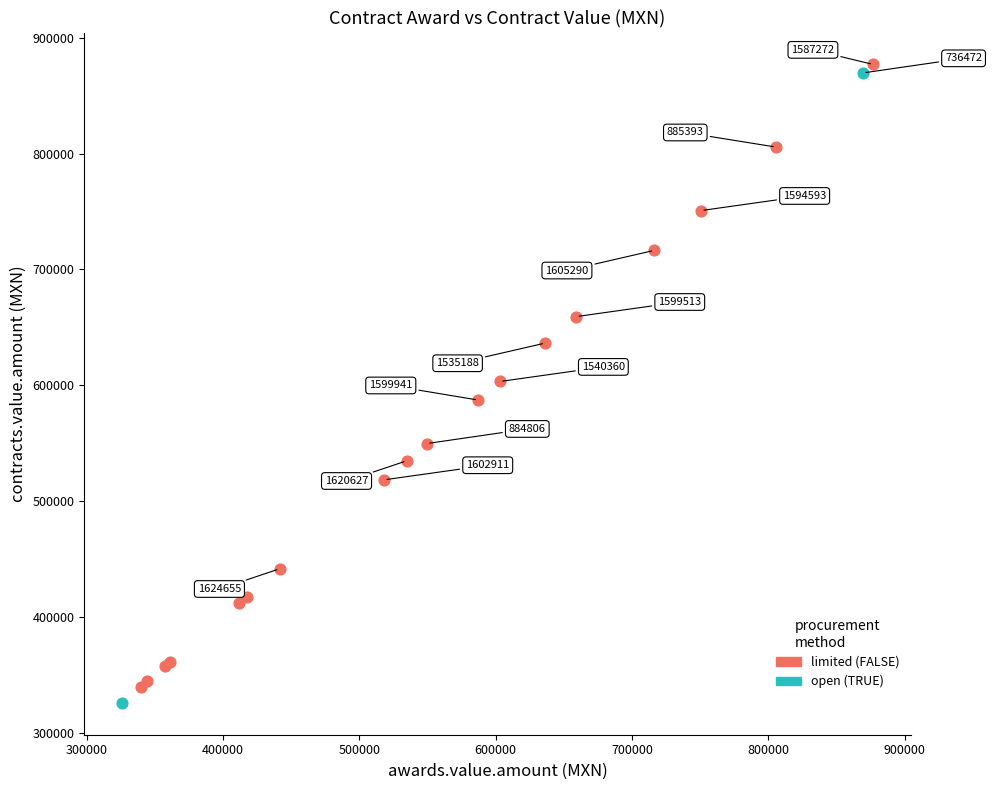

What are all the series names shown in the legend?

limited (FALSE), open (TRUE)